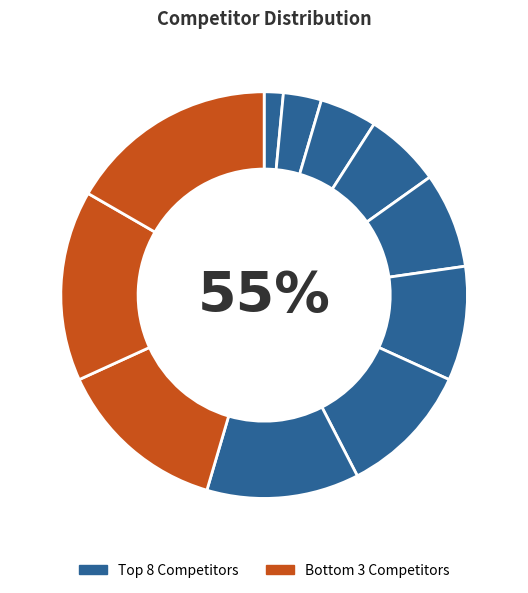

What is the ratio of the value at Ahmed Shuab and Ali Anhar to the value at Chavda Natvarsingh and D'Souza Andrew?

0.7